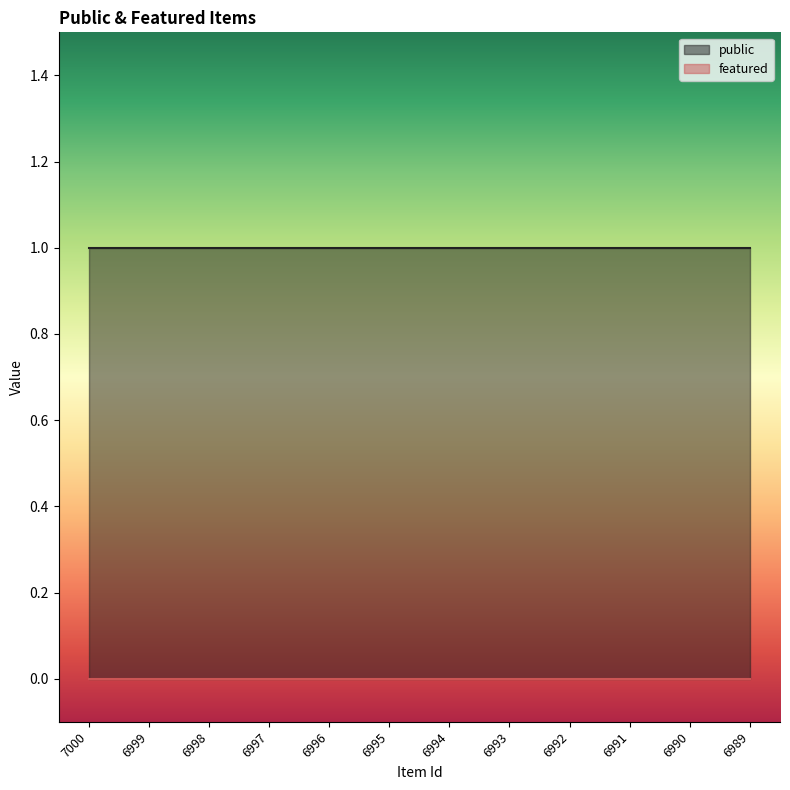

True or false: public and featured intersect in this chart.

False